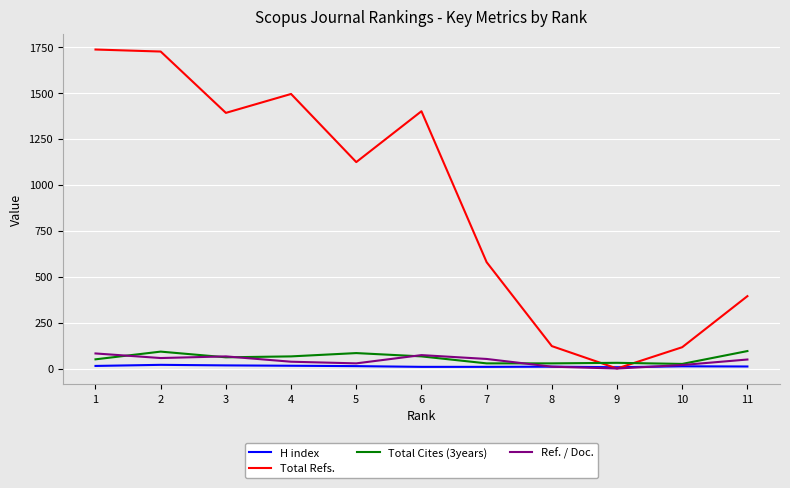

The value of Total Refs. at 8 is 122. True or false?

True